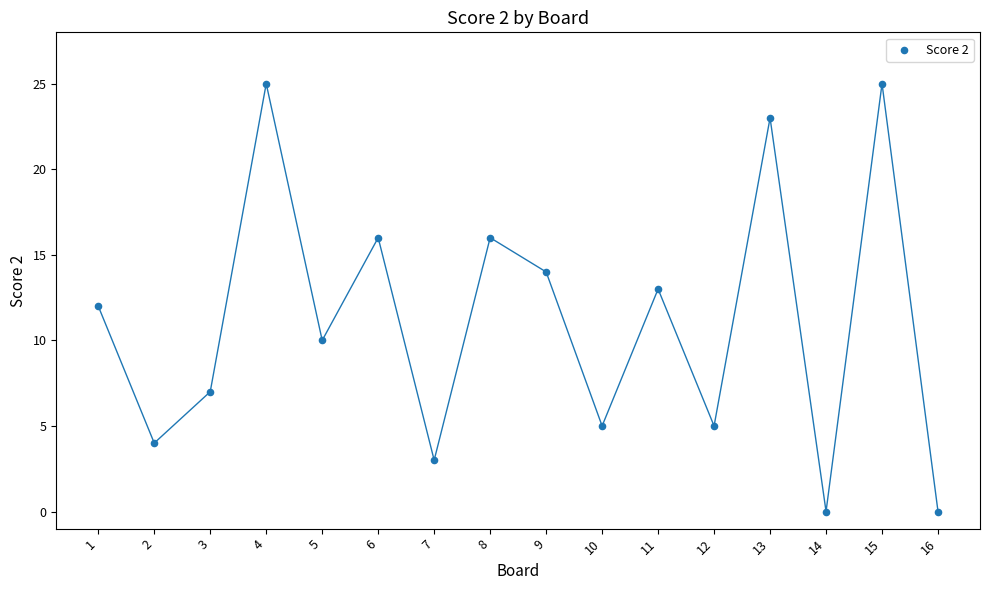

What is the range of X values (max minus min)?

15